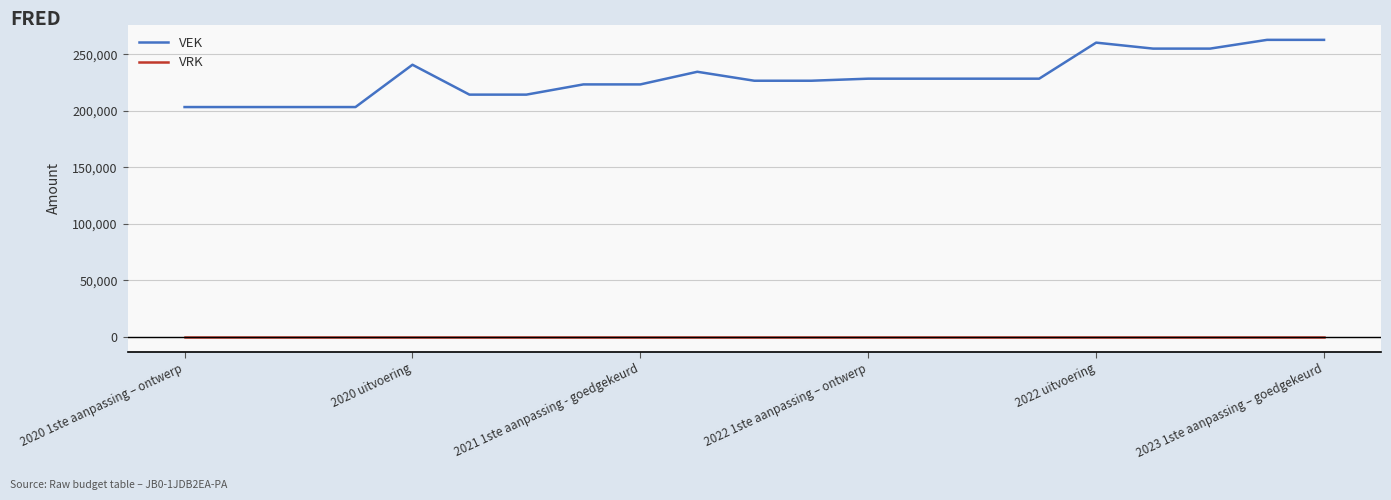

True or false: VRK and VEK cross at least once.

False